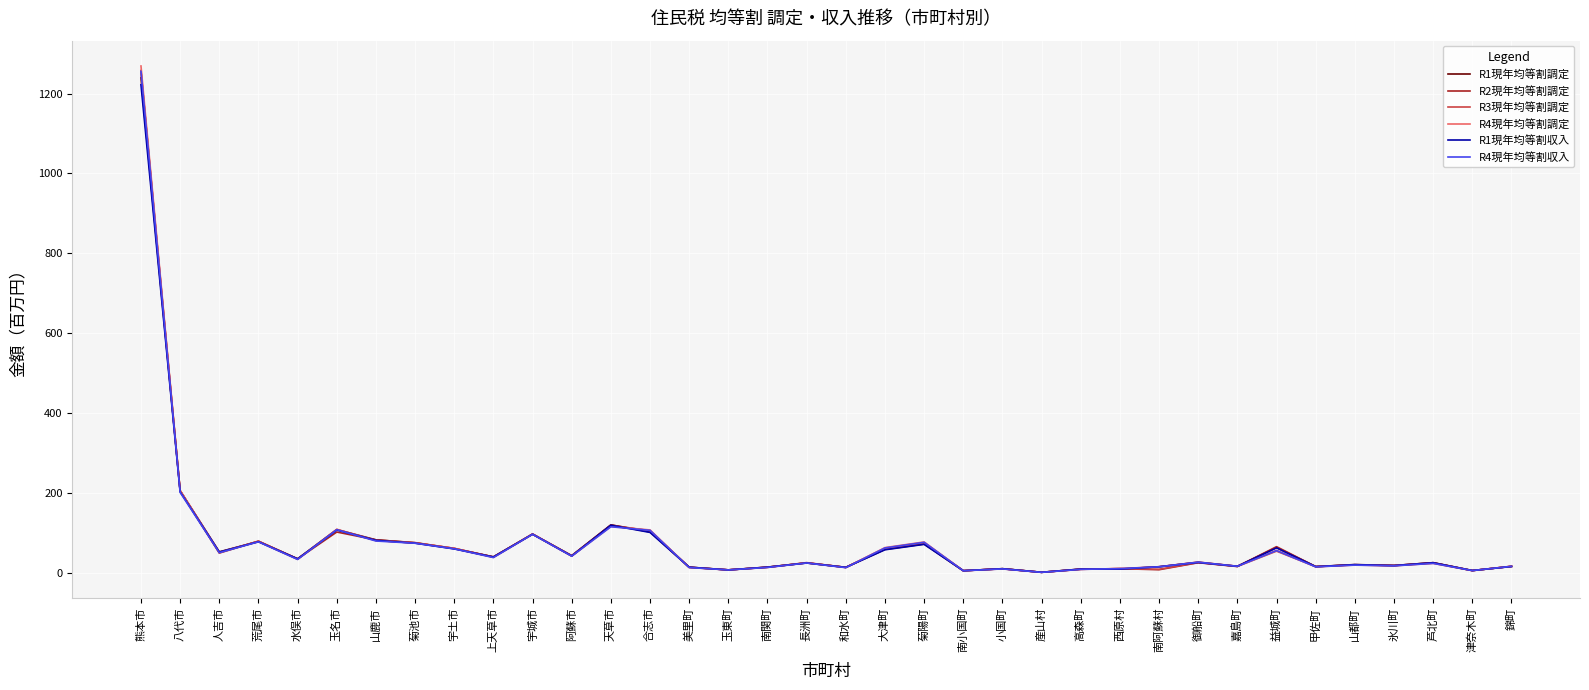

At how many categories does at least one series exceed 1076?

1